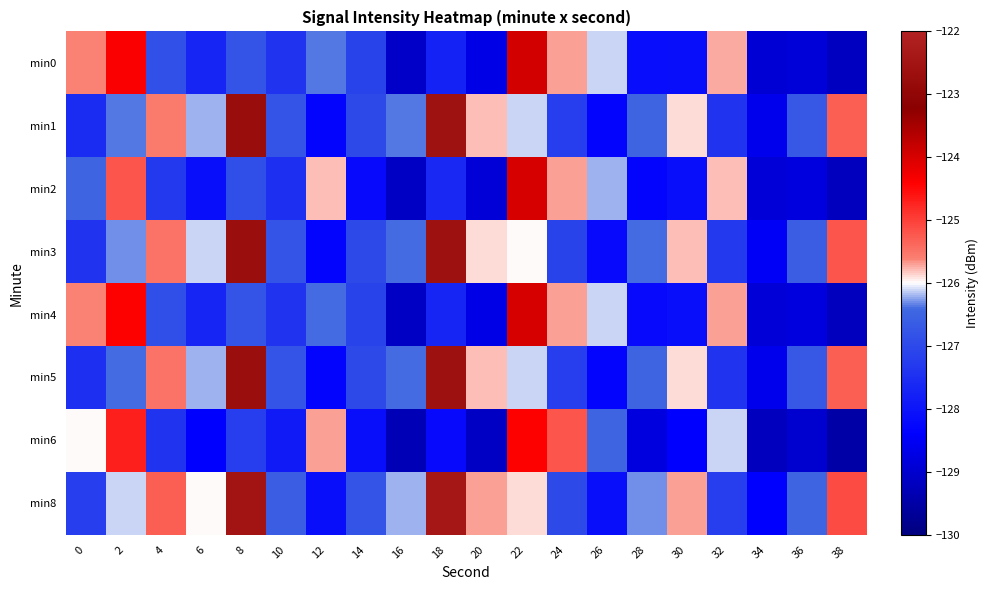

At how many categories does at least one series exceed -127?

19